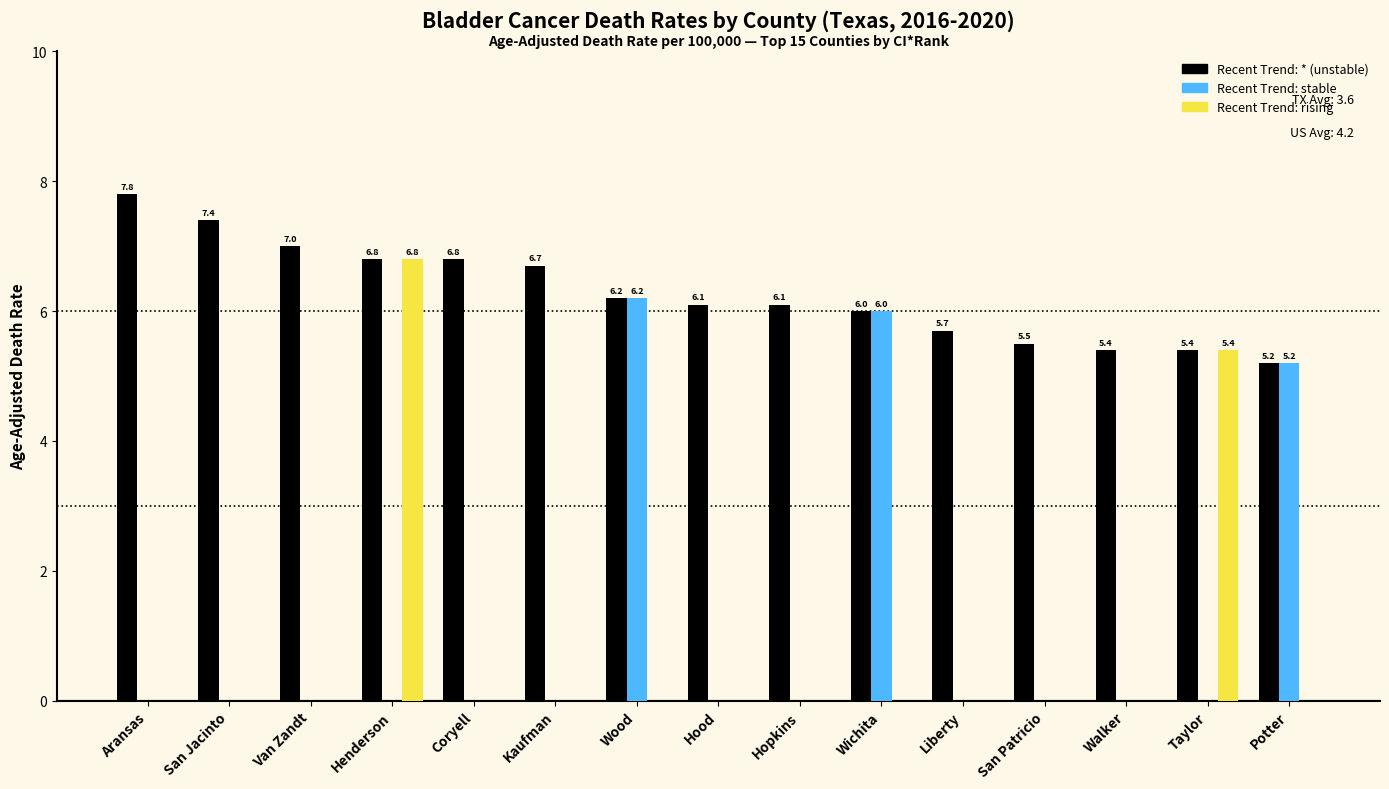

At which category is the sum across all series the highest?

Henderson